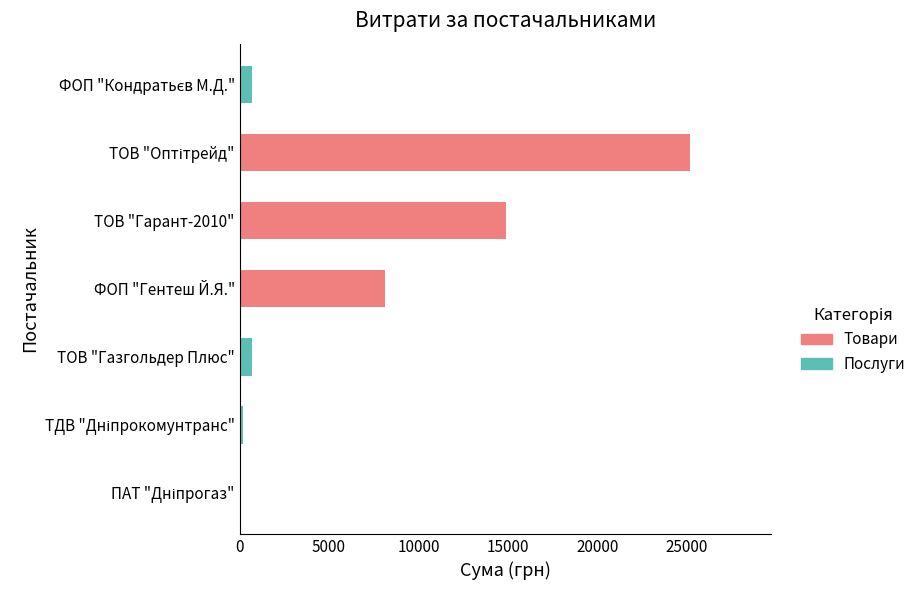

What is the total value across all series at ТОВ "Газгольдер Плюс"?

670.0